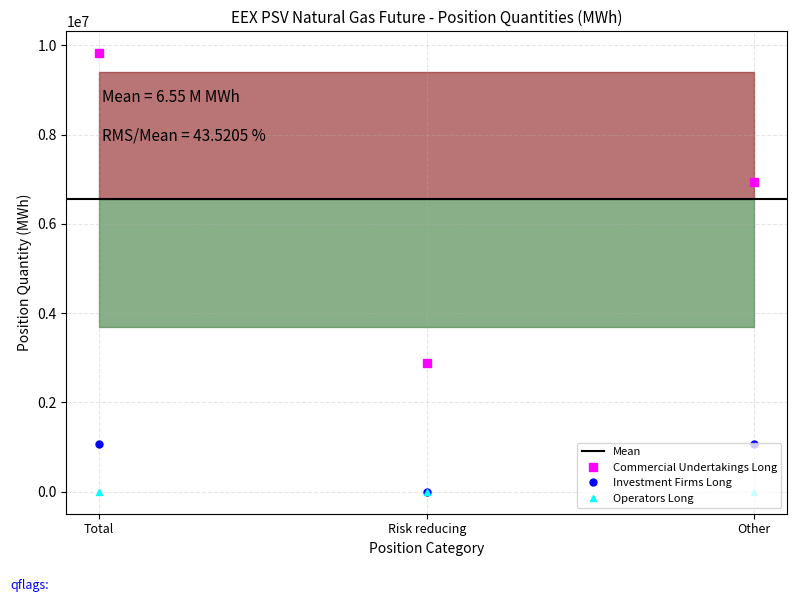

Between Total and Other, which series saw the biggest shift?

Commercial Undertakings Long